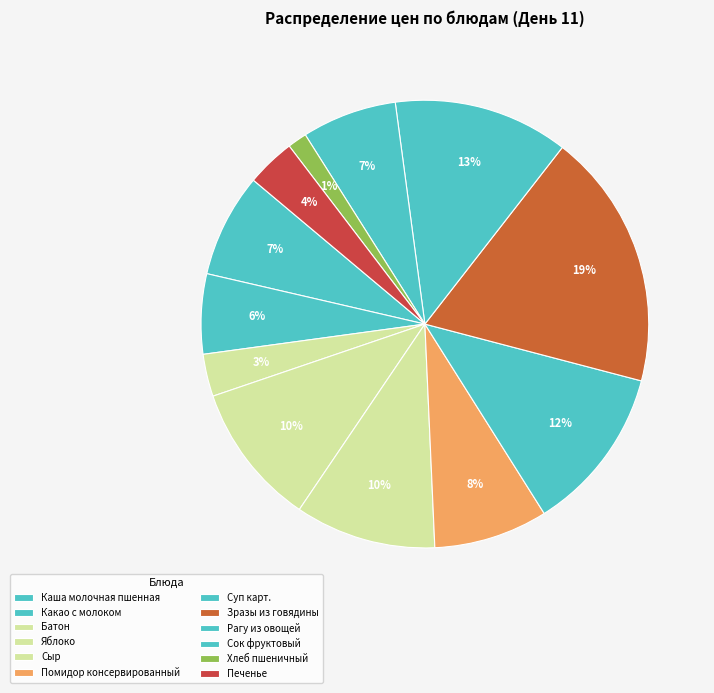

To the nearest percent, what portion does Какао с молоком represent?

6%